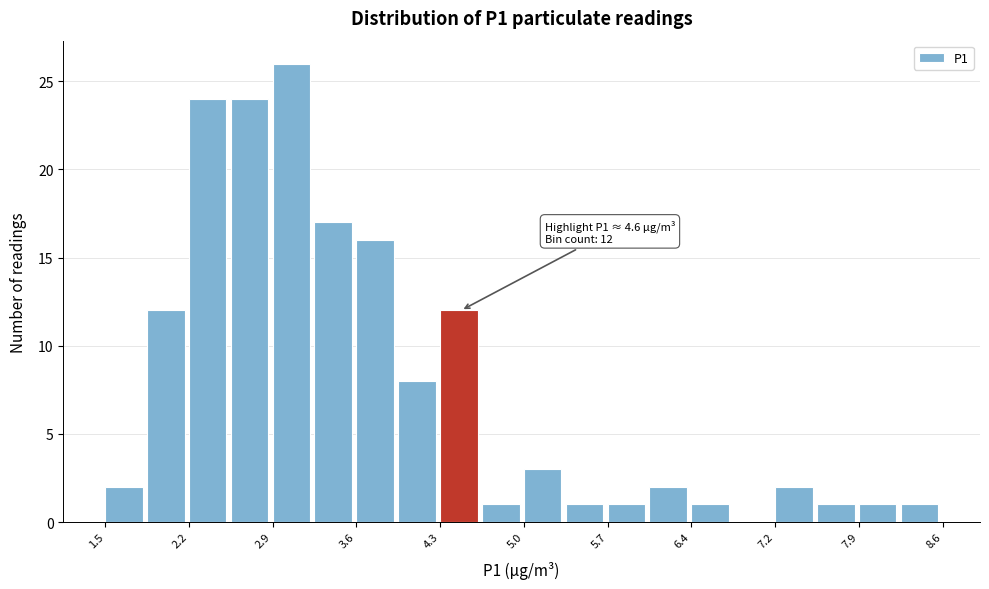

Read against the x-axis, roughly where is the centre of the tallest bar?

3.1